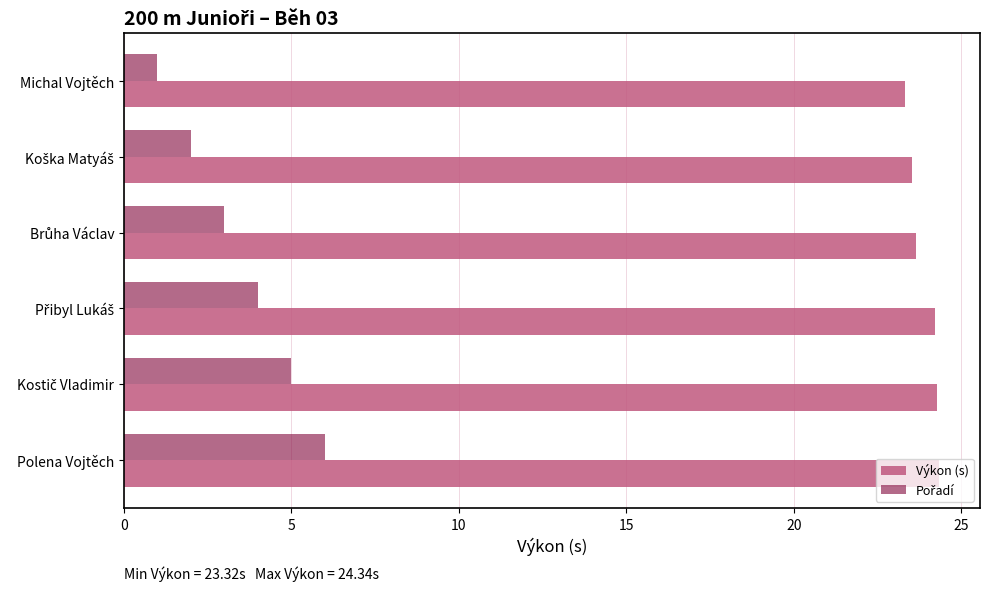

What is the smallest value displayed?

1.0